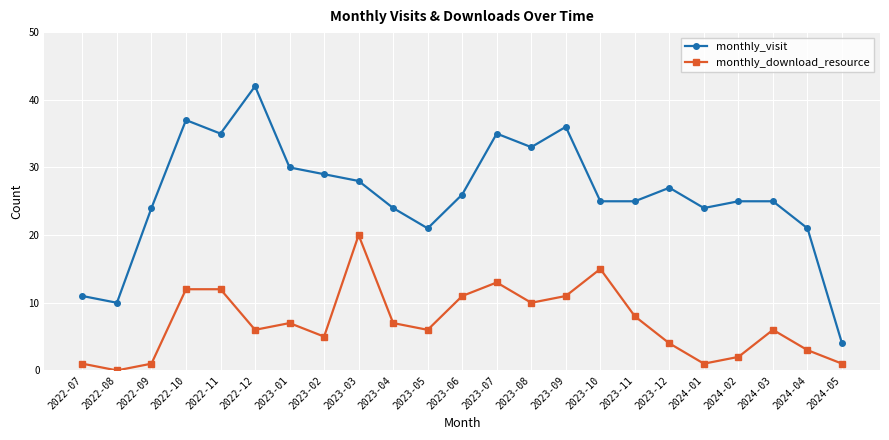

True or false: monthly_download_resource has a value of 8 at 2023-11.

True